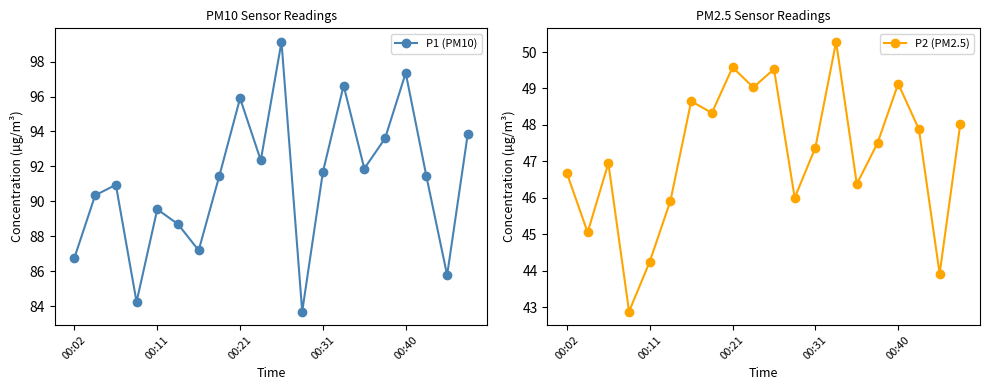

What are all the series names shown in the legend?

P1 (PM10), P2 (PM2.5)